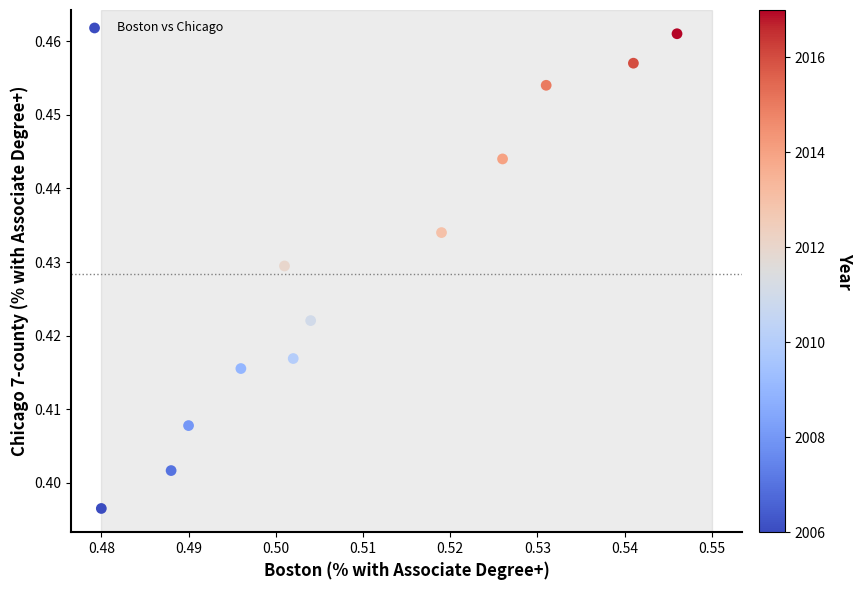

How many data points are displayed?

12